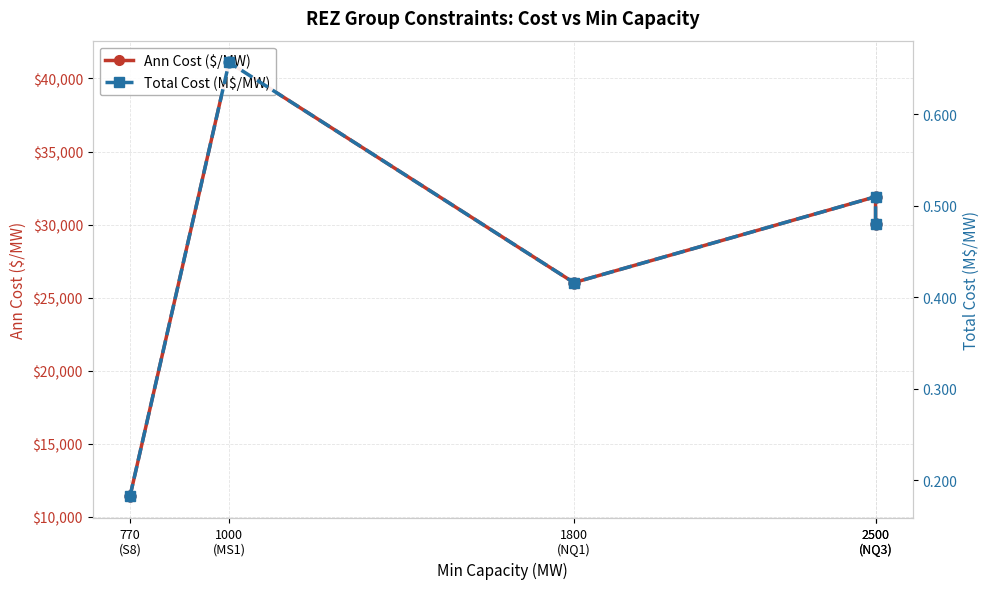

Which series contains the lowest Y value?

Total Cost (M$/MW)